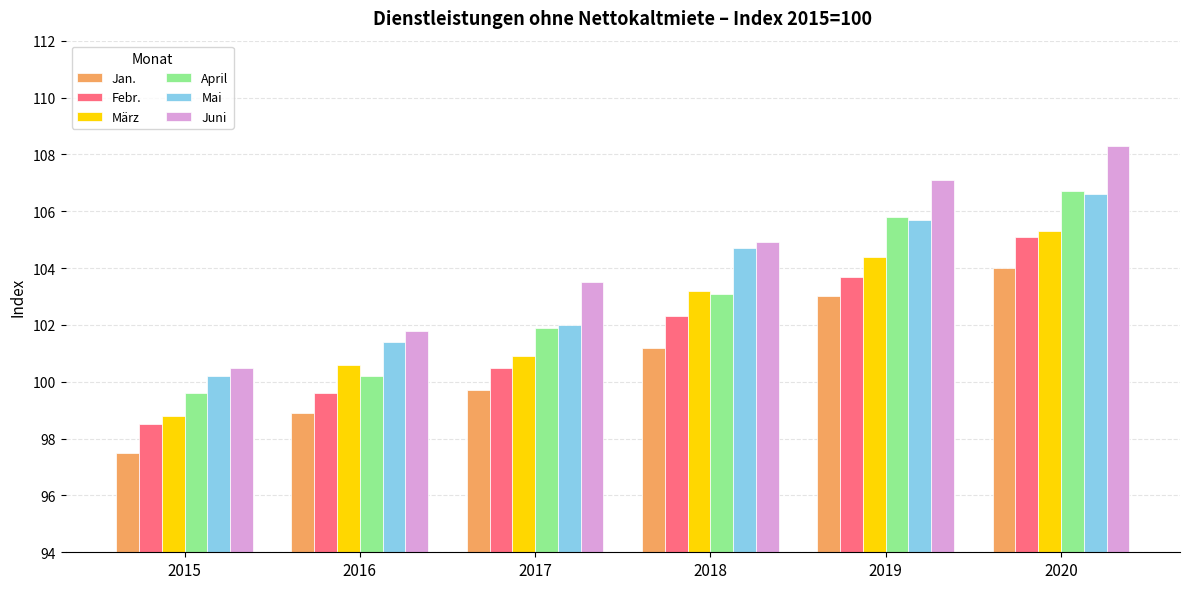

Rank the categories by Jan. value from lowest to highest.

2015, 2016, 2017, 2018, 2019, 2020